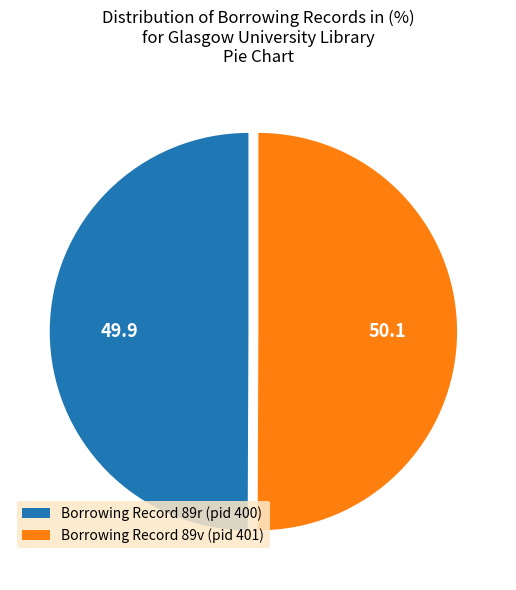

Do Borrowing Record 89r (pid 400) and Borrowing Record 89v (pid 401) together represent more than half of the pie?

Yes